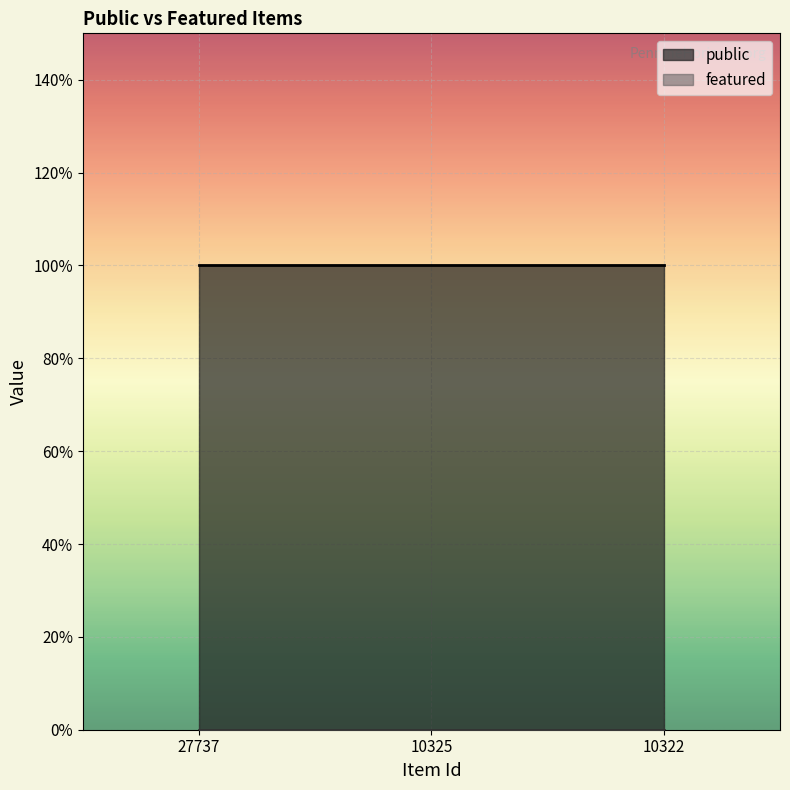

What is the total value across all series at 10325?

1